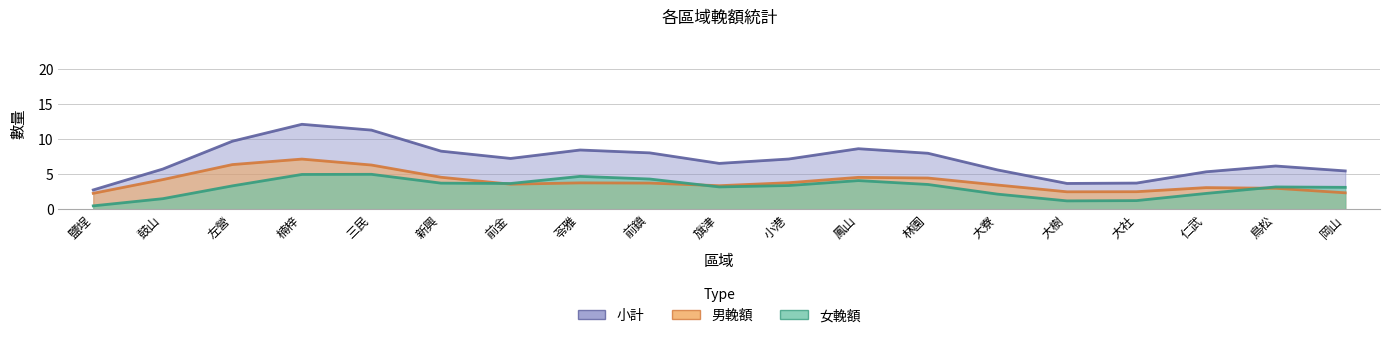

At which label does 小計 first exceed 6?

左營